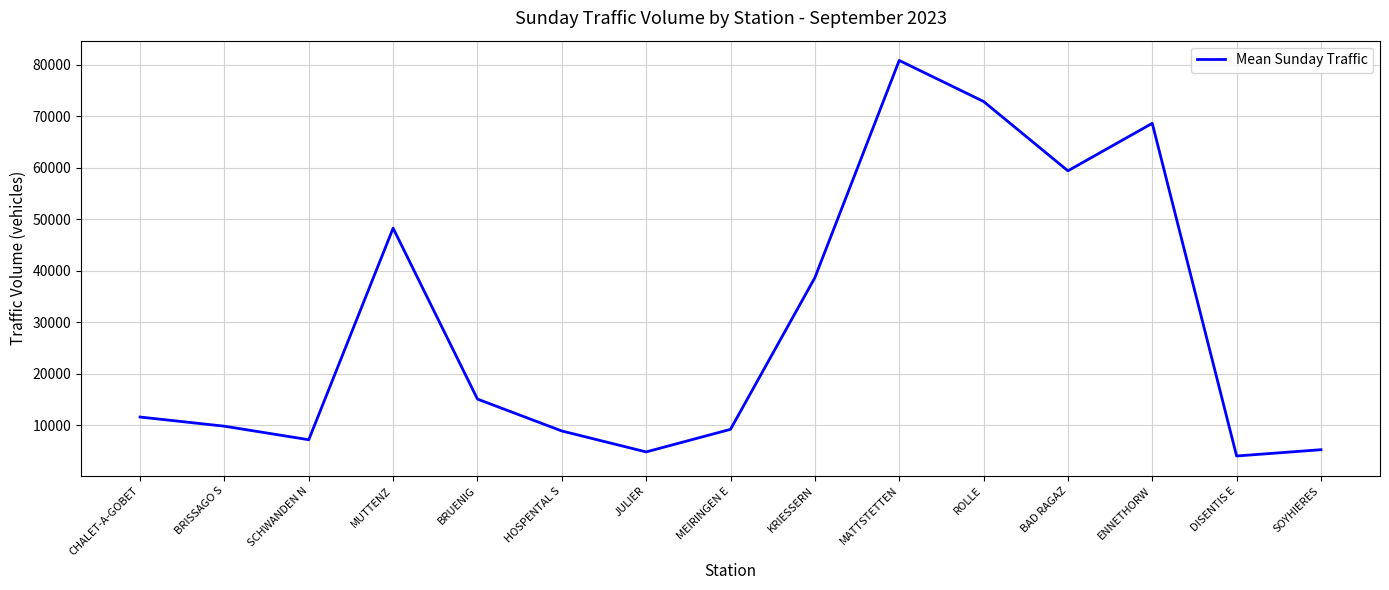

What is the smallest value displayed?

4069.8